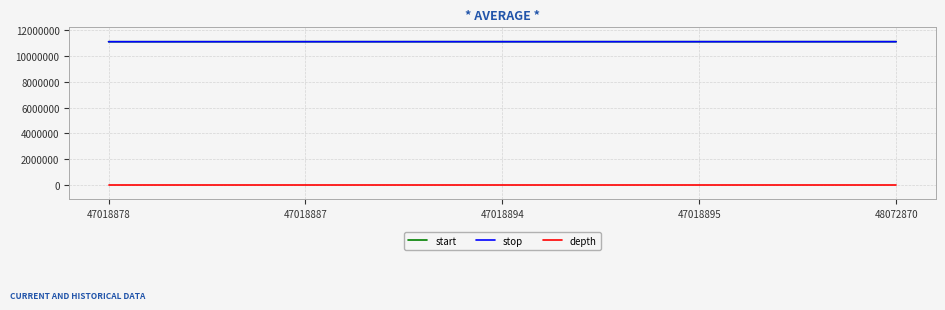

Is it true that start equals 11102417 at 47018895?

True